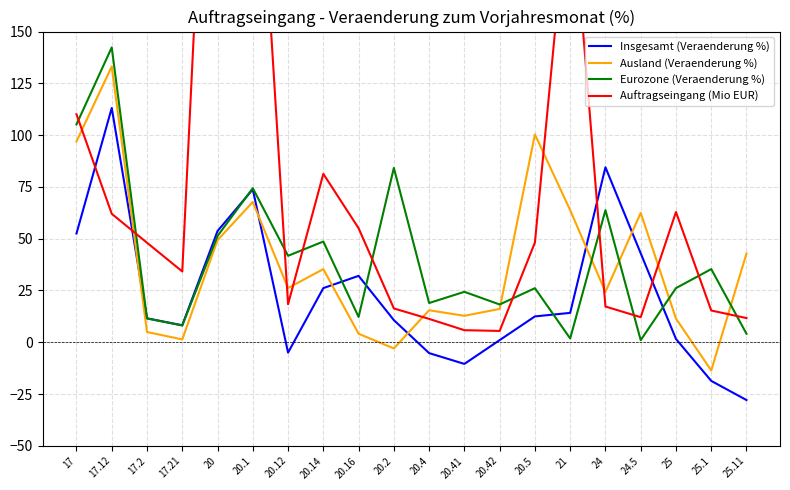

What is the maximum value for Auftragseingang (Mio EUR)?

384.9